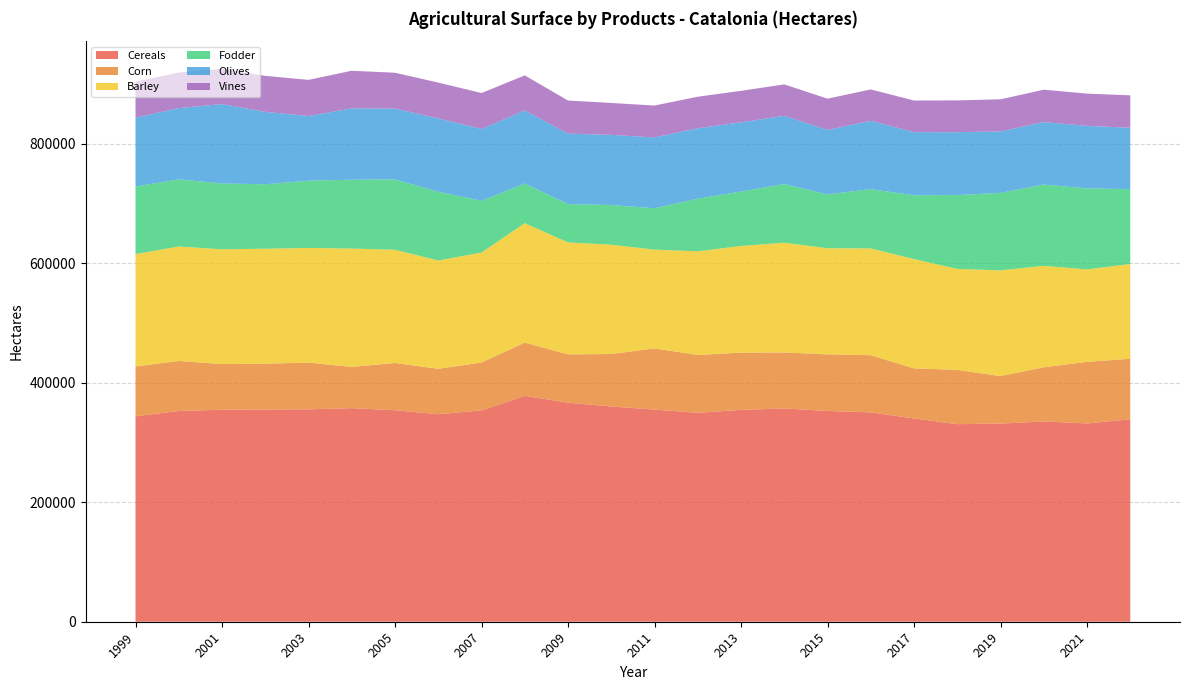

What is the total value across all series at 2019?

874151